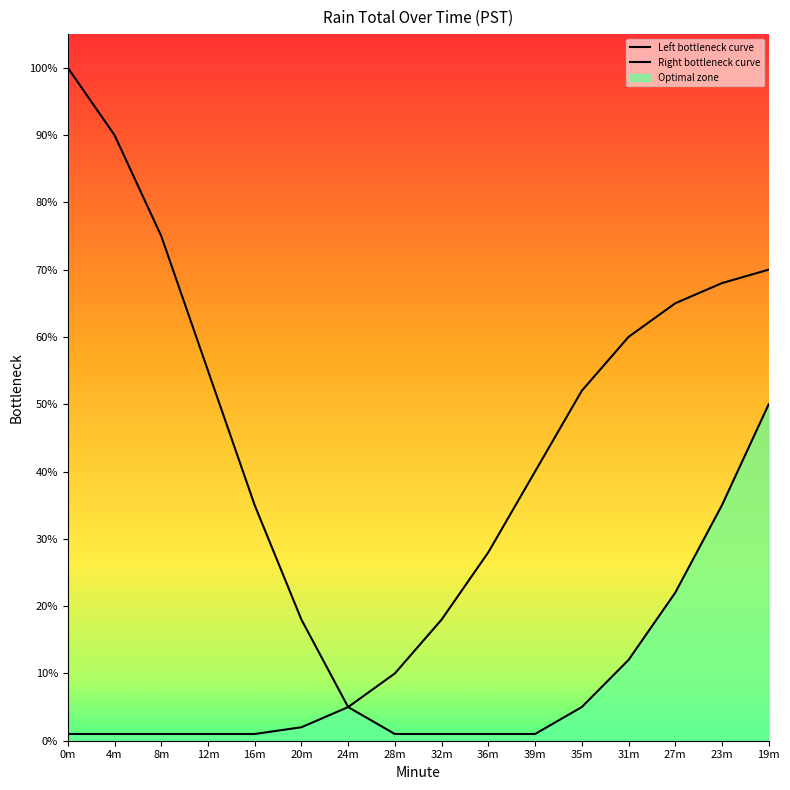

Which has a higher value, 32m or 20m?

20m